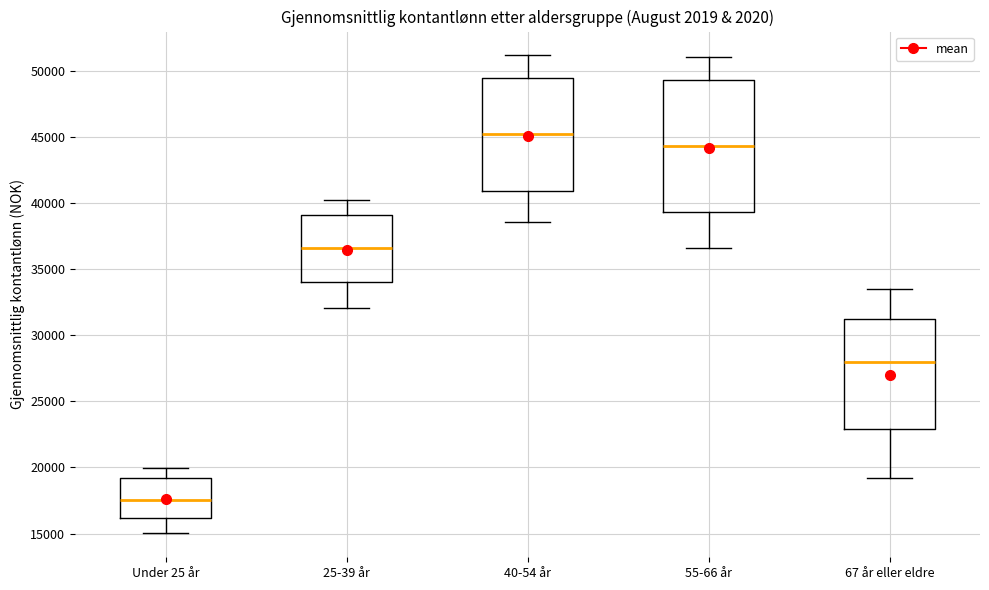

Where does the upper whisker of the box for 25-39 år end on the y-axis? The values are not printed on the chart, so give them approximately, as read against the axis.

40500